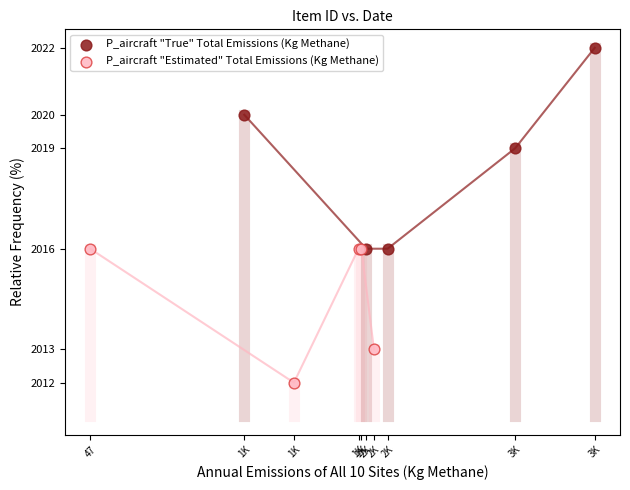

Which series has the largest Y range (max minus min)?

P_aircraft "True" Total Emissions (Kg Methane)